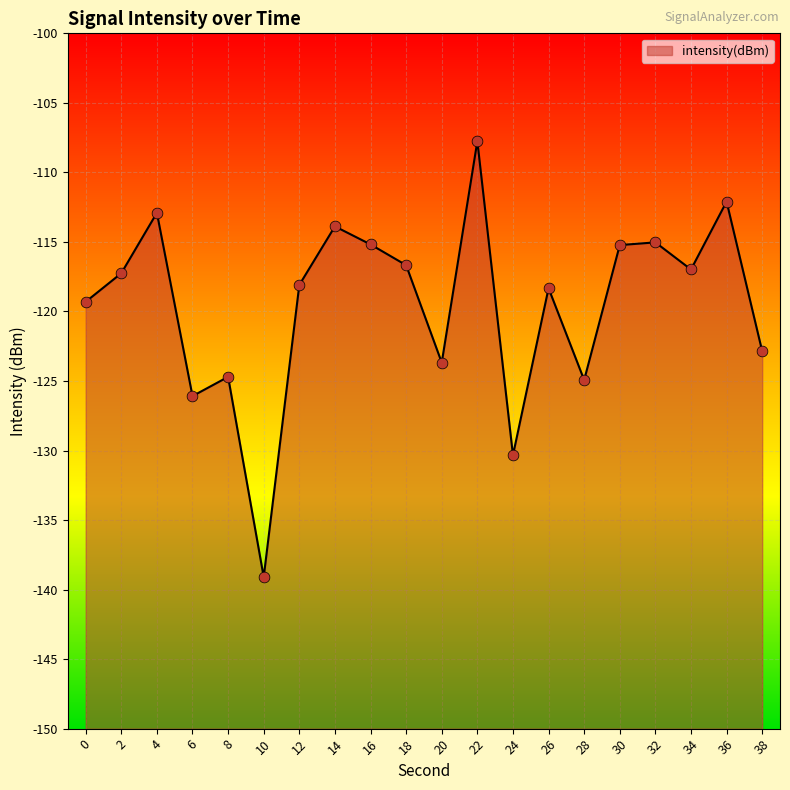

Between 24 and 16, which is larger?

16